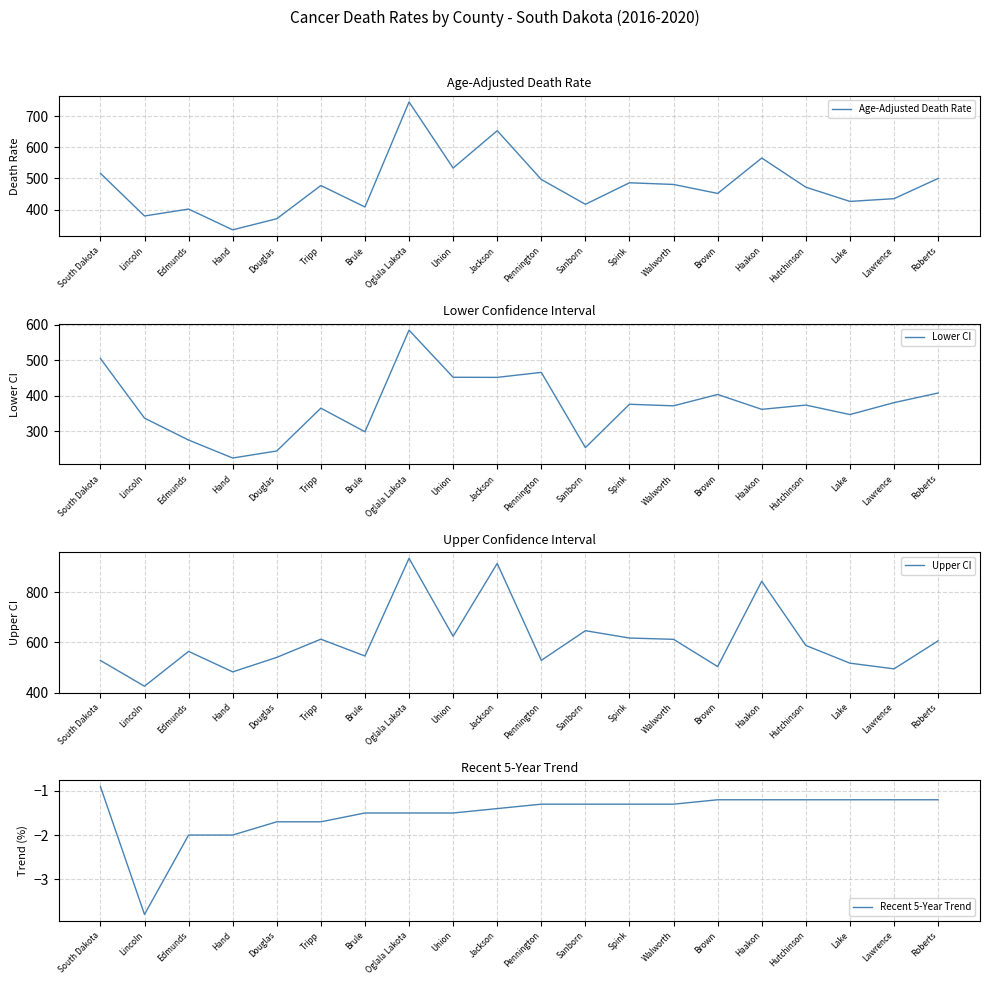

Which series has the largest range (max minus min)?

Upper CI